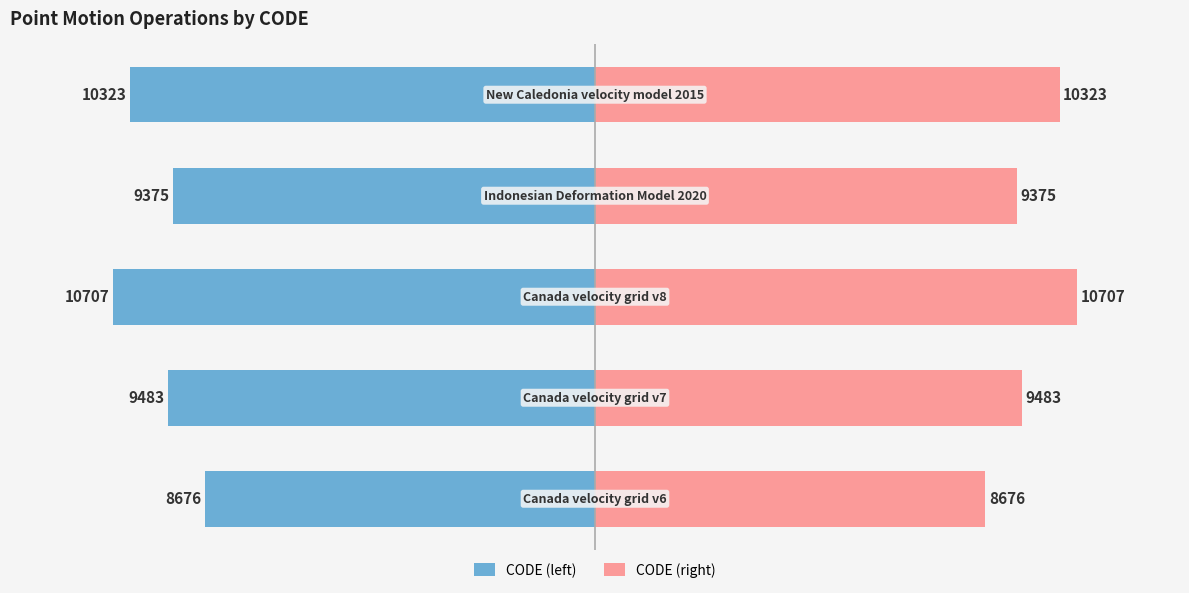

Reading left to right, extract all data points from this chart.

CODE (left): -8676	-9483	-10707	-9375	-10323
CODE (right): 8676	9483	10707	9375	10323